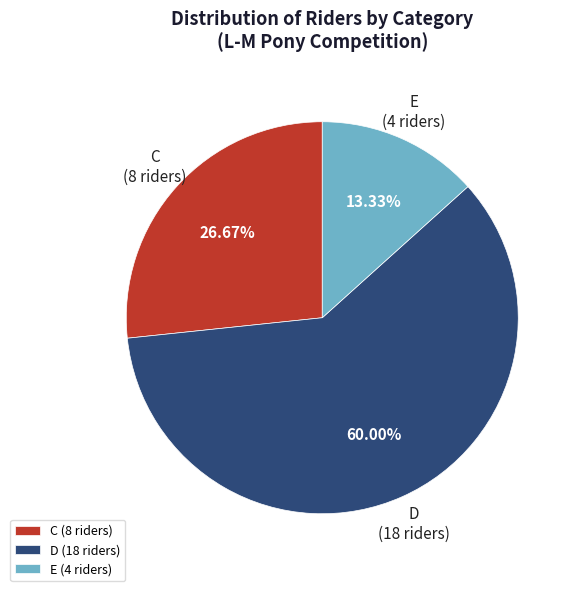

Is the sum of C (8 riders) and E (4 riders) greater than half?

No